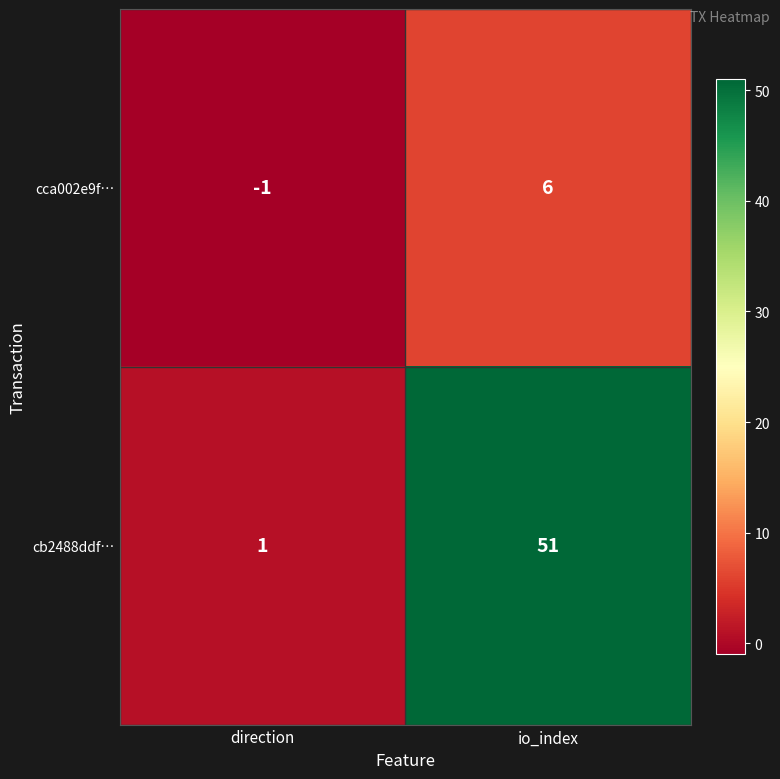

What is the maximum value shown in the chart?

51